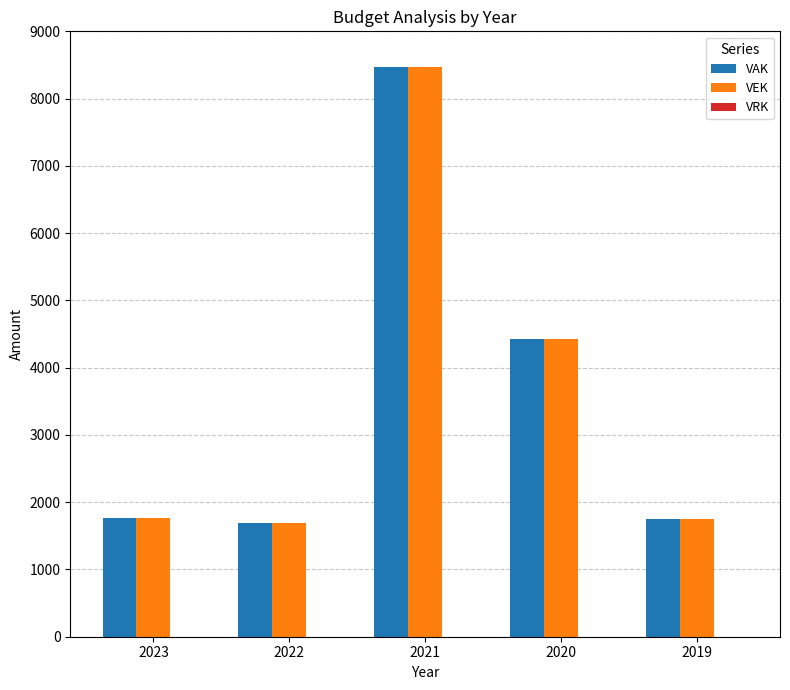

What is the minimum value for VEK?

1689